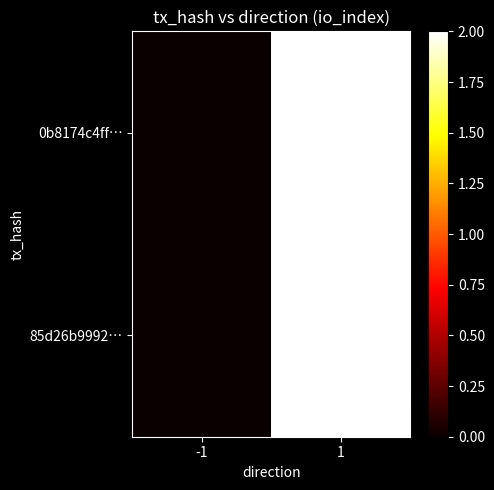

Reading left to right, extract all data points from this chart.

0b8174c4ff…: -1=0	1=2
85d26b9992…: -1=0	1=2